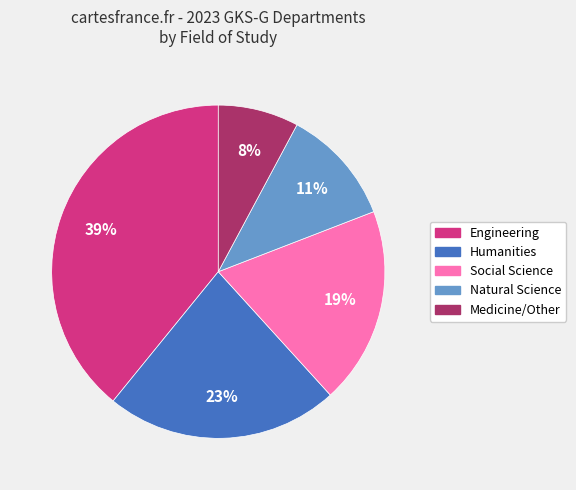

Which category has the biggest portion of the pie?

Engineering